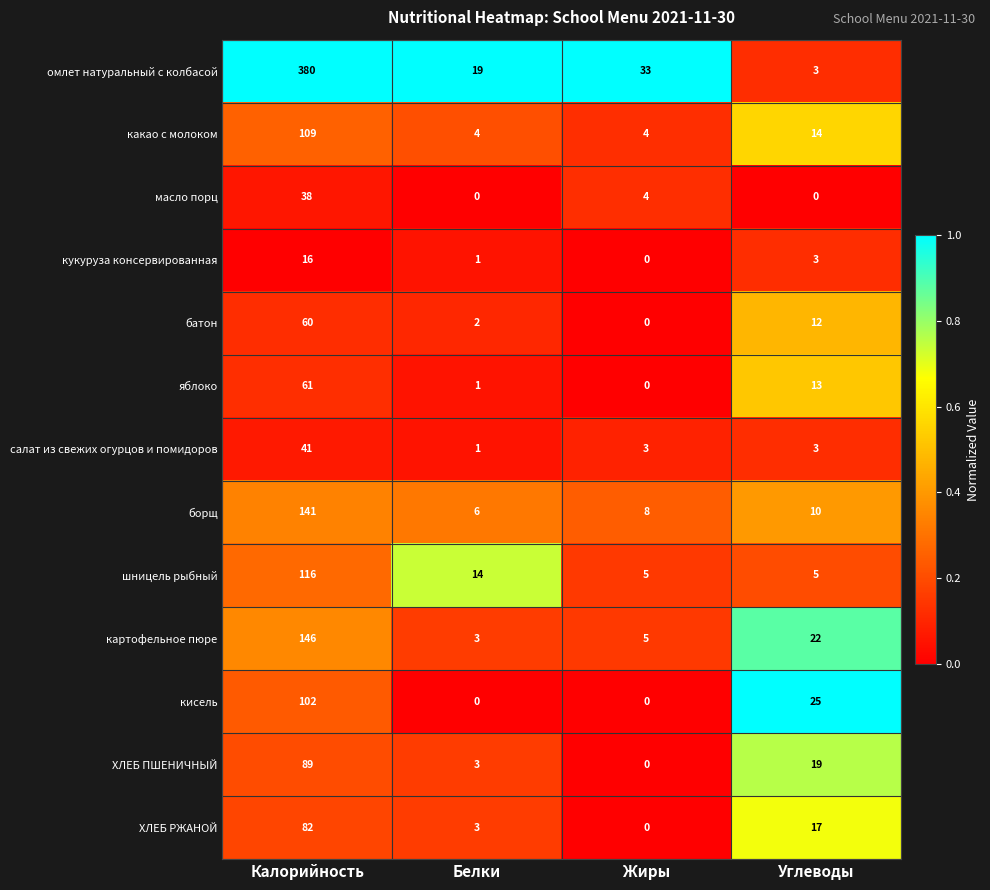

Which series has the largest total across all categories?

омлет натуральный с колбасой